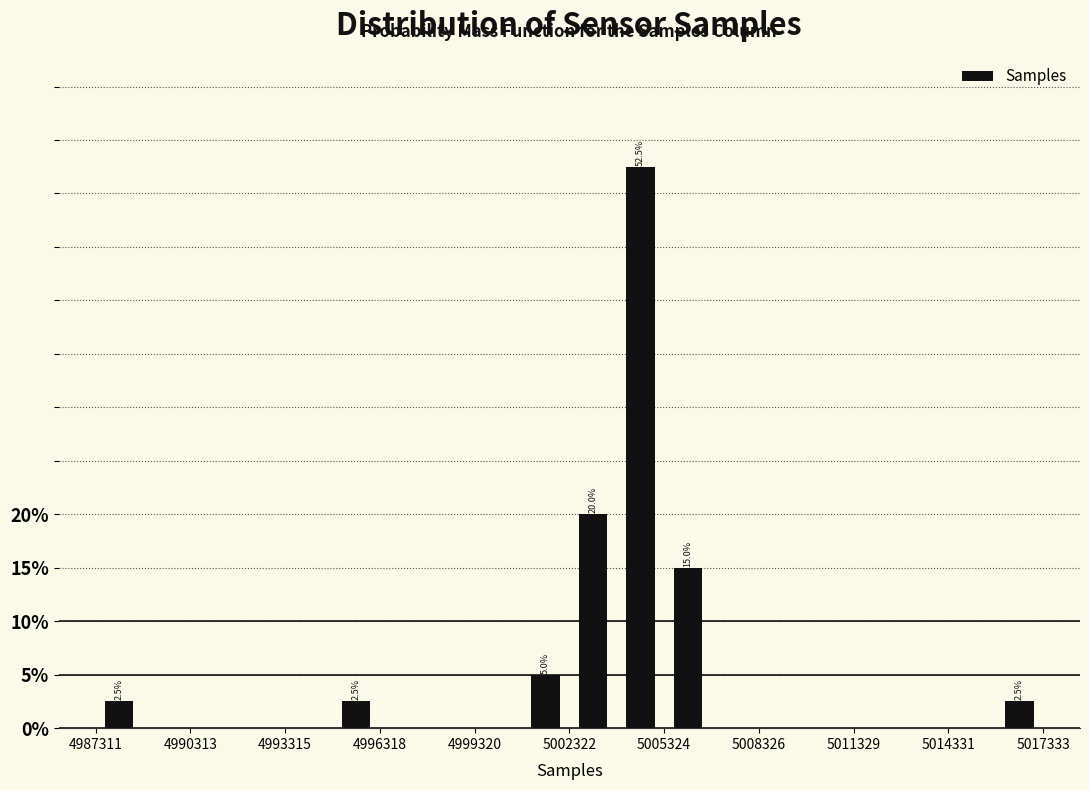

Around what value on the x-axis is the tallest bar? Give the approximate position of its centre, as read against the axis.

5004500